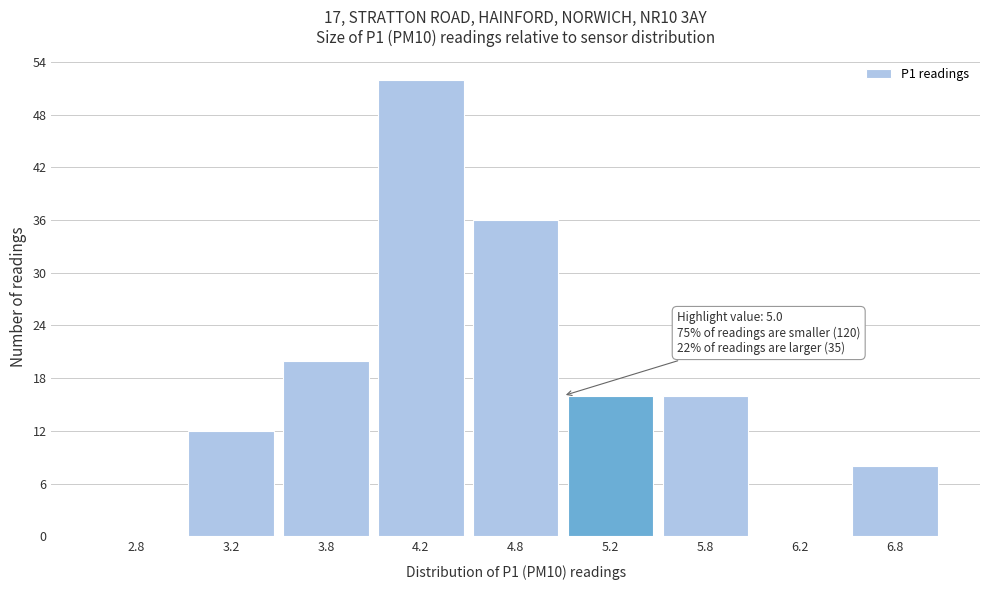

Reading left to right, list all the values displayed in this chart.

2.8=0	3.2=12	3.8=20	4.2=52	4.8=36	5.2=16	5.8=16	6.2=0	6.8=8